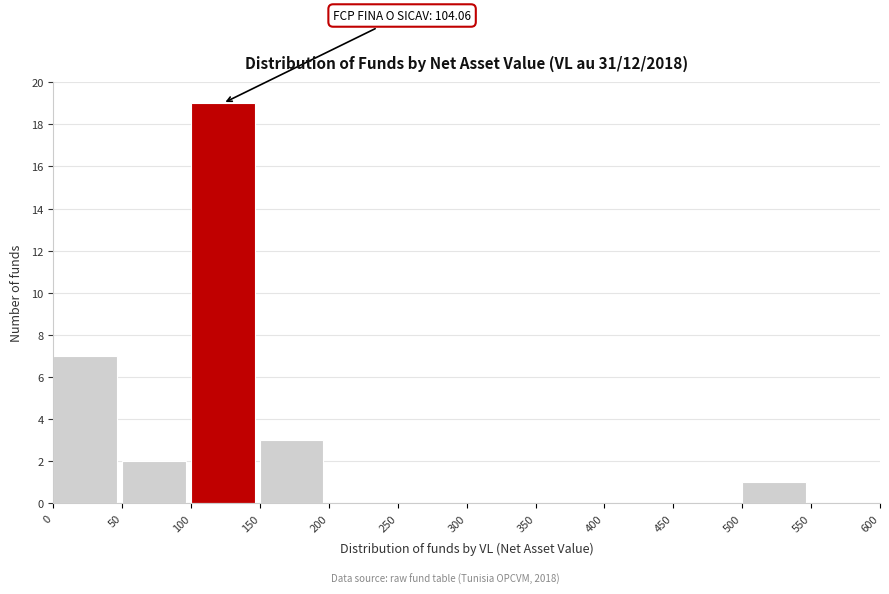

Over which range of the x-axis is the bar tallest?

100 to 150